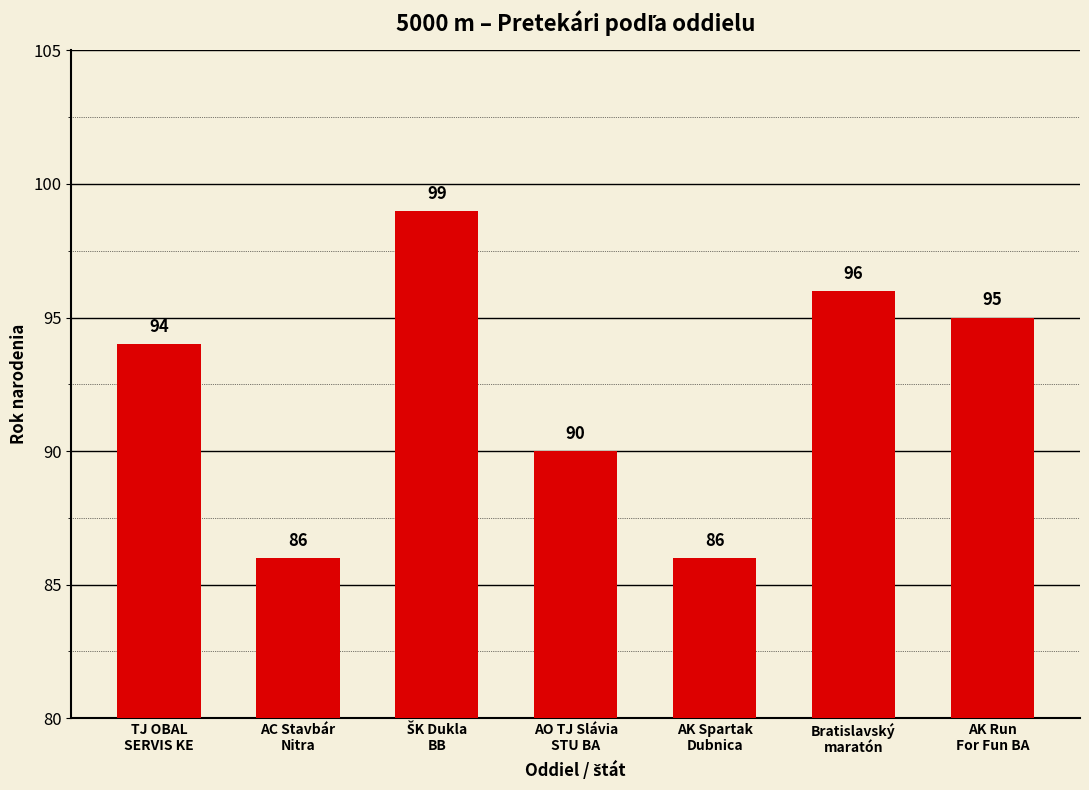

True or false: the data shows 41 at Bratislavský
maratón.

False